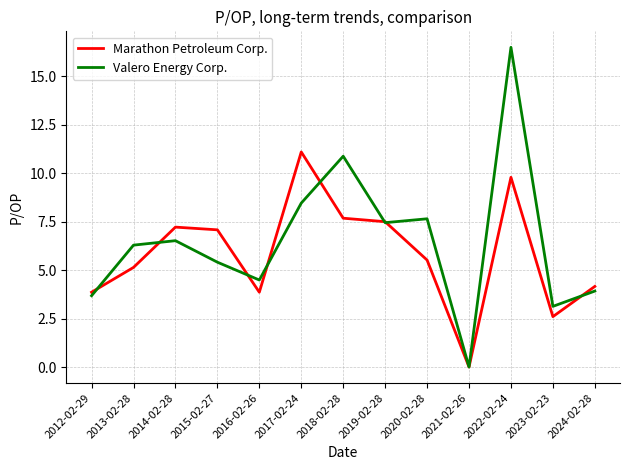

Where is the first local minimum for Valero Energy Corp.?

2016-02-26